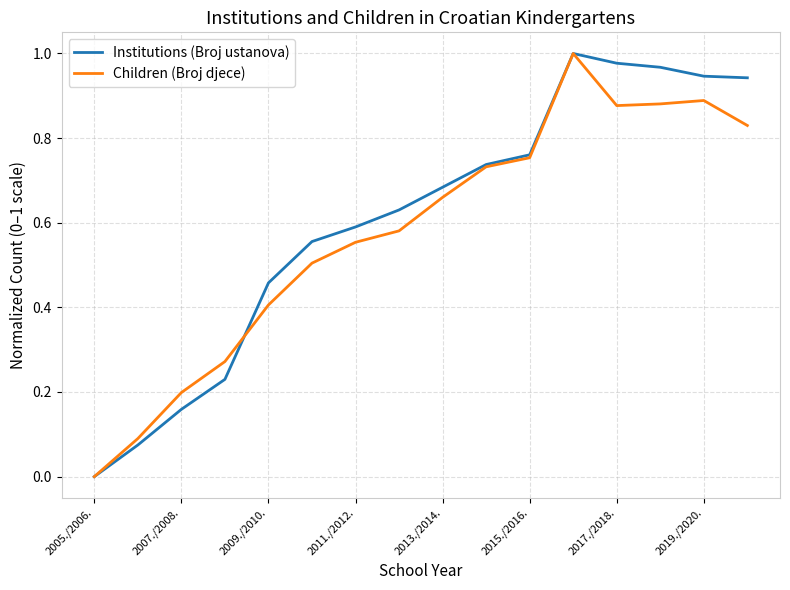

At which label is Children (Broj djece) closest to 0?

2005./2006.